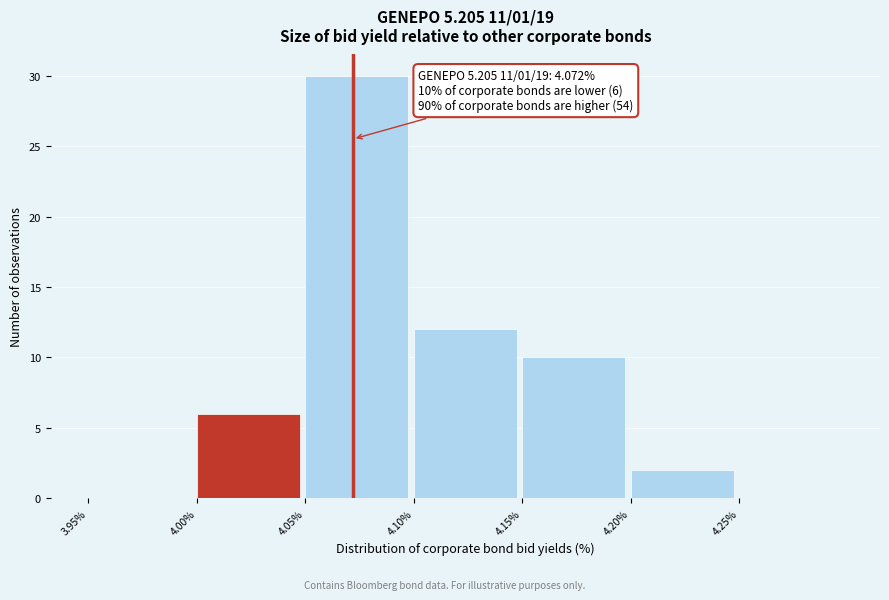

Over which range of the x-axis is the bar tallest?

4.05 to 4.10